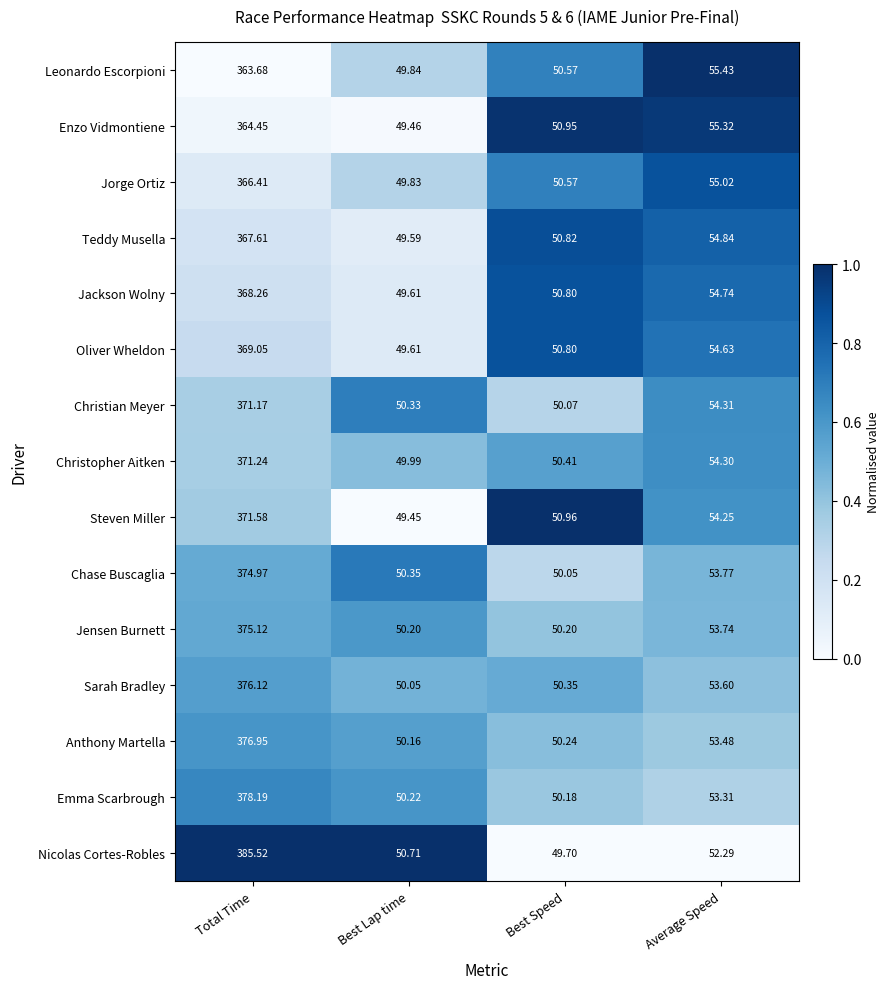

What is the difference between the highest and lowest values at Best Lap time?

1.3